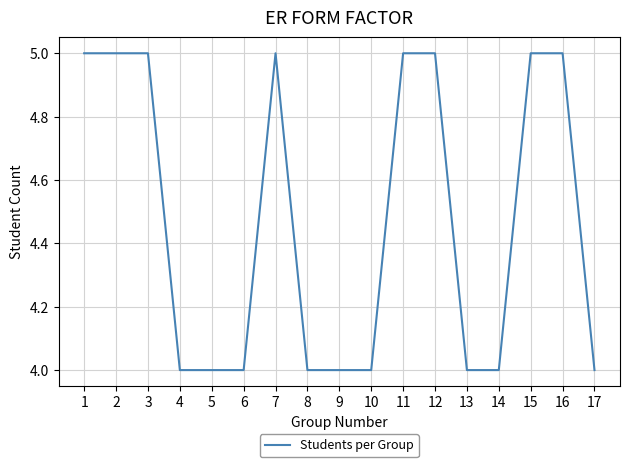

What is the sum of the values at 1 and 13?

9